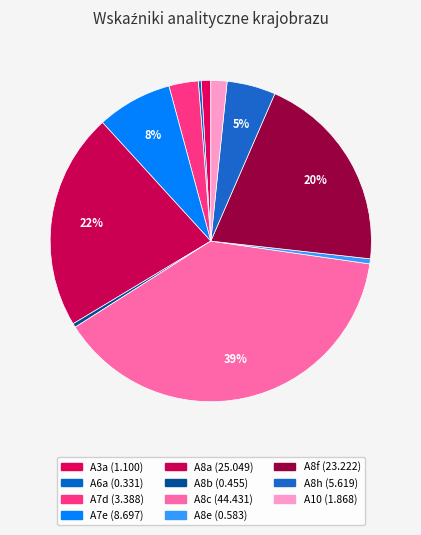

Is there any slice that represents more than half of the pie?

No